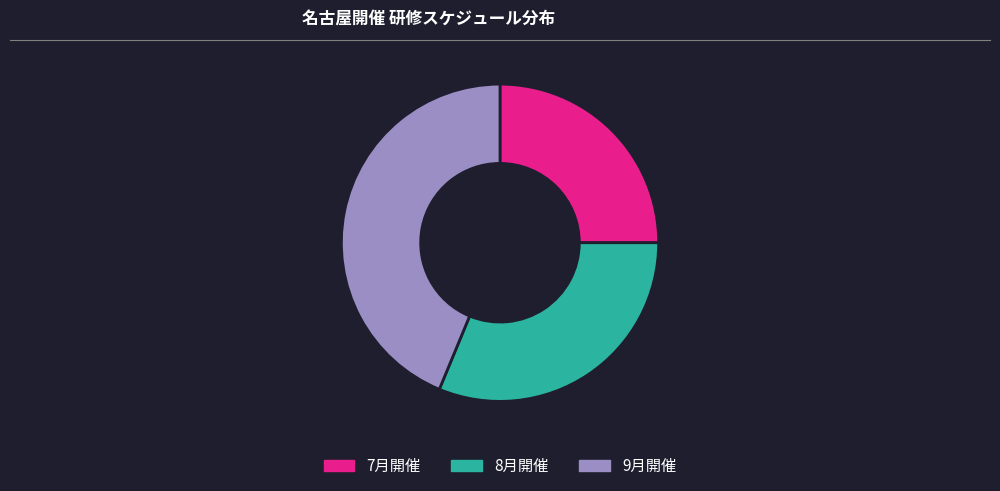

Is the sum of 8月開催 and 9月開催 greater than half?

Yes